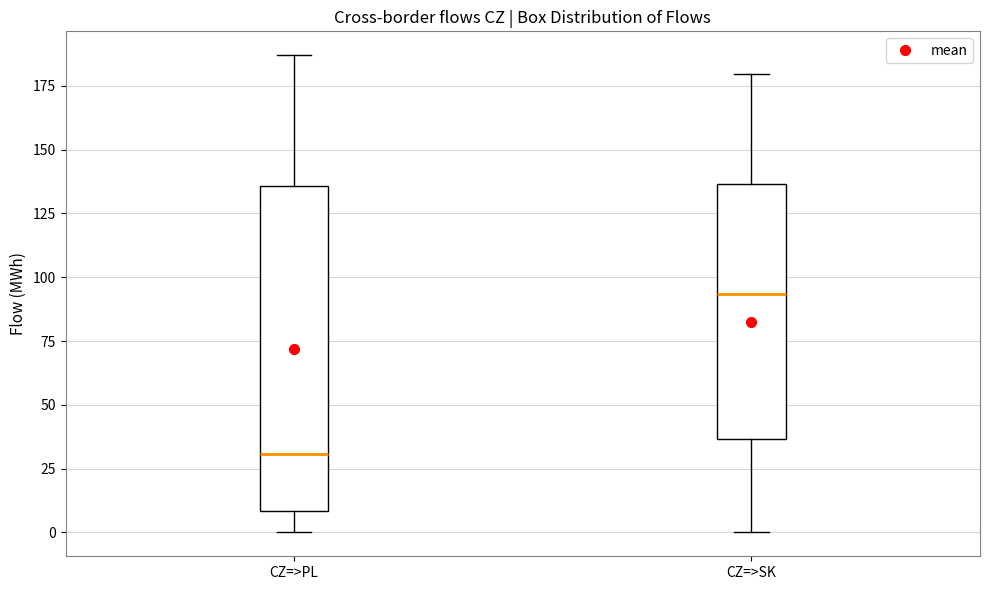

Reading left to right, transcribe this box plot: for each box, give where its median line is, the range the box spans, and where its two whiskers end, as read against the y-axis. The values are not printed on the chart, so give them approximately, as read against the axis.

CZ=>PL: median 30, box 10 to 135, whiskers 0 to 185
CZ=>SK: median 95, box 35 to 135, whiskers 0 to 180